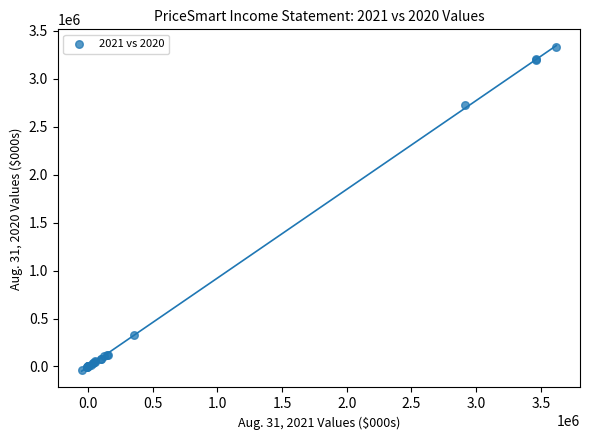

What Y value in the scatter plot is closest to 1645712?

2723942